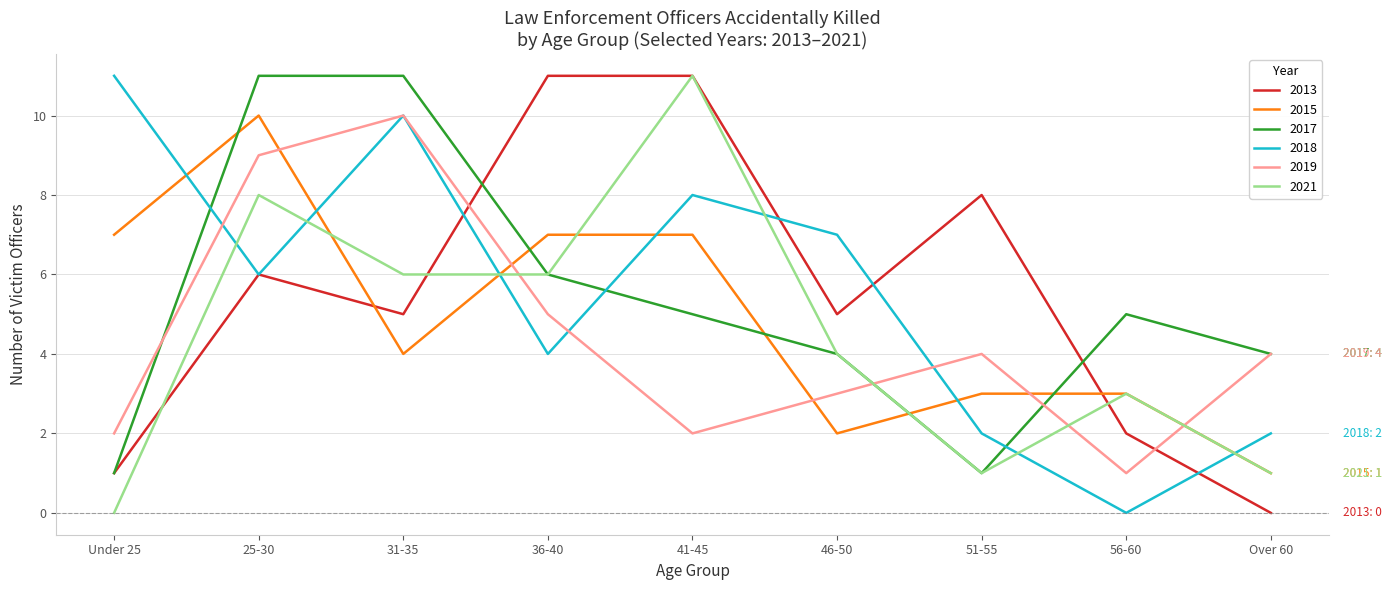

Is it true that 2013 equals 11 at 41-45?

True